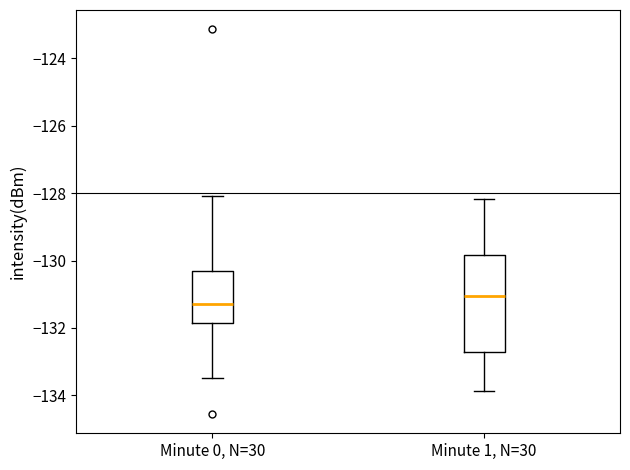

Reading left to right, transcribe this box plot: for each box, give where its median line is, the range the box spans, and where its two whiskers end, as read against the y-axis. The values are not printed on the chart, so give them approximately, as read against the axis.

Minute 0, N=30: median -131.2, box -131.8 to -130.4, whiskers -133.4 to -128.0
Minute 1, N=30: median -131.0, box -132.8 to -129.8, whiskers -133.8 to -128.2